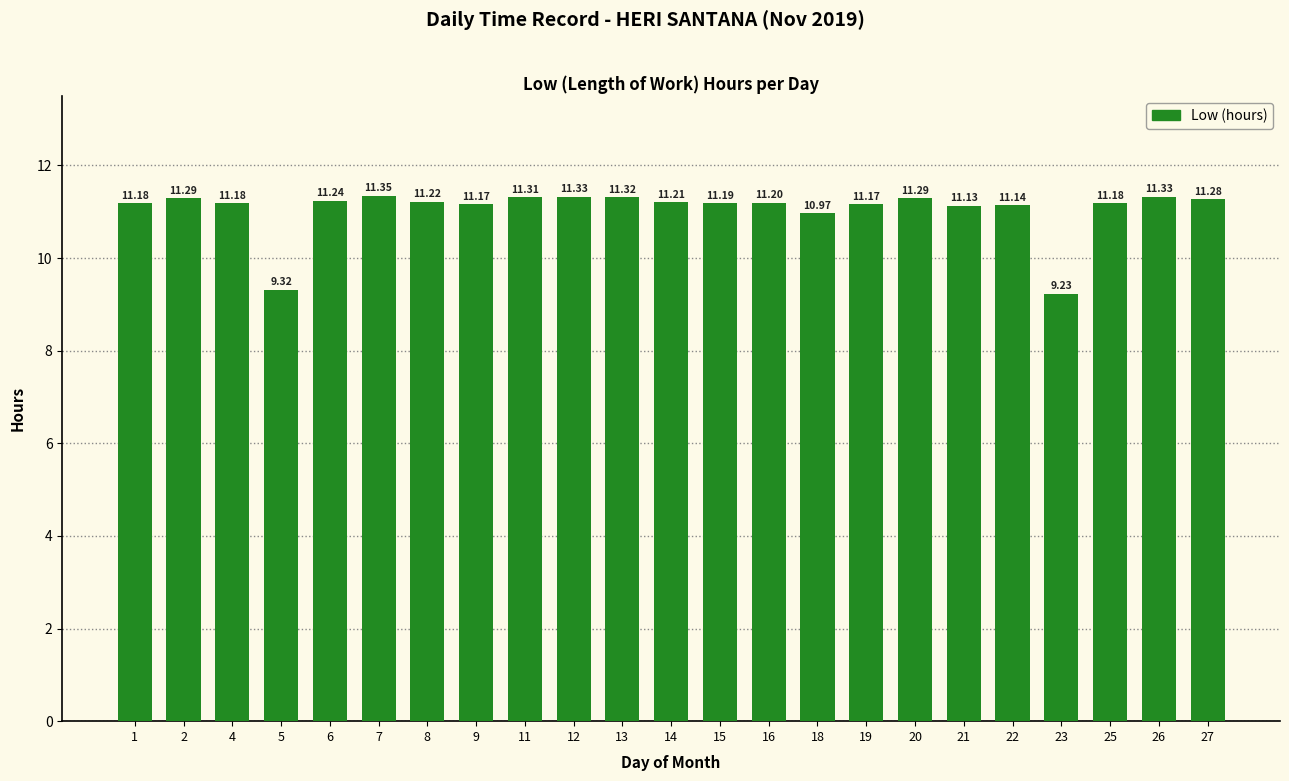

Which label corresponds to the largest value in the chart?

7